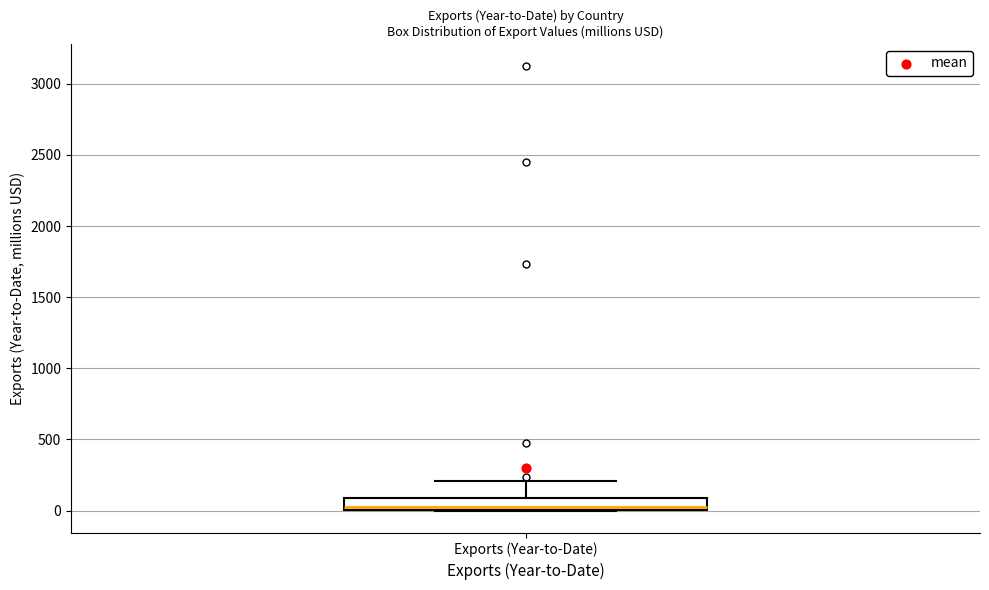

Read this box plot against the y-axis: the position of the median line, the range covered by the box, and the ends of both whiskers. The values are not printed on the chart, so give them approximately, as read against the axis.

median 50, box 0 to 100, whiskers 0 to 200